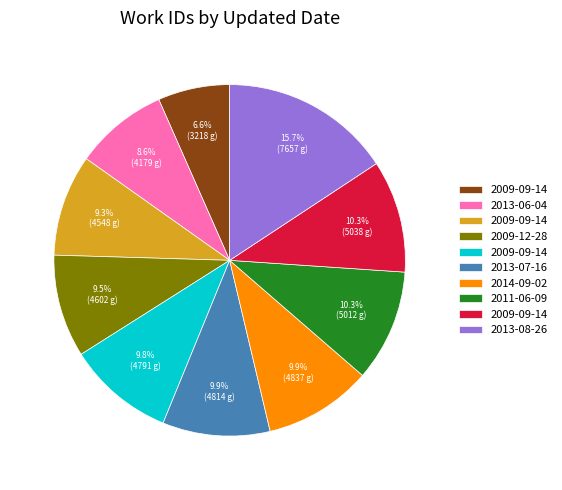

Is there a majority slice in this chart?

No